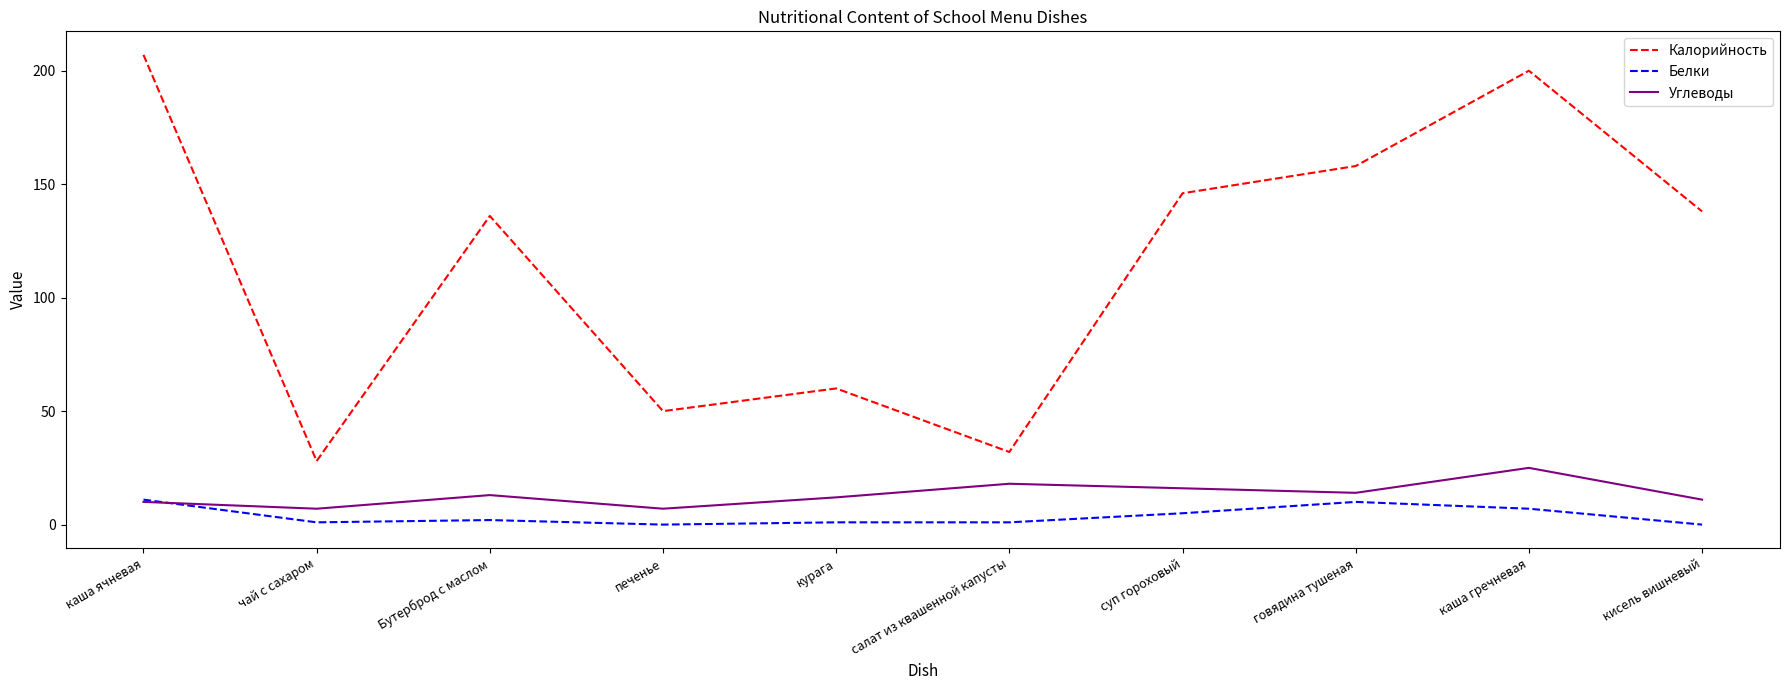

Reading left to right, list all the values displayed in this chart.

Калорийность: каша ячневая=207	чай с сахаром=28	Бутерброд с маслом=136	печенье=50	курага=60	салат из квашенной капусты=32	суп гороховый=146	говядина тушеная=158	каша гречневая=200	кисель вишневый=138
Белки: каша ячневая=11	чай с сахаром=1	Бутерброд с маслом=2	печенье=0	курага=1	салат из квашенной капусты=1	суп гороховый=5	говядина тушеная=10	каша гречневая=7	кисель вишневый=0
Углеводы: каша ячневая=10	чай с сахаром=7	Бутерброд с маслом=13	печенье=7	курага=12	салат из квашенной капусты=18	суп гороховый=16	говядина тушеная=14	каша гречневая=25	кисель вишневый=11